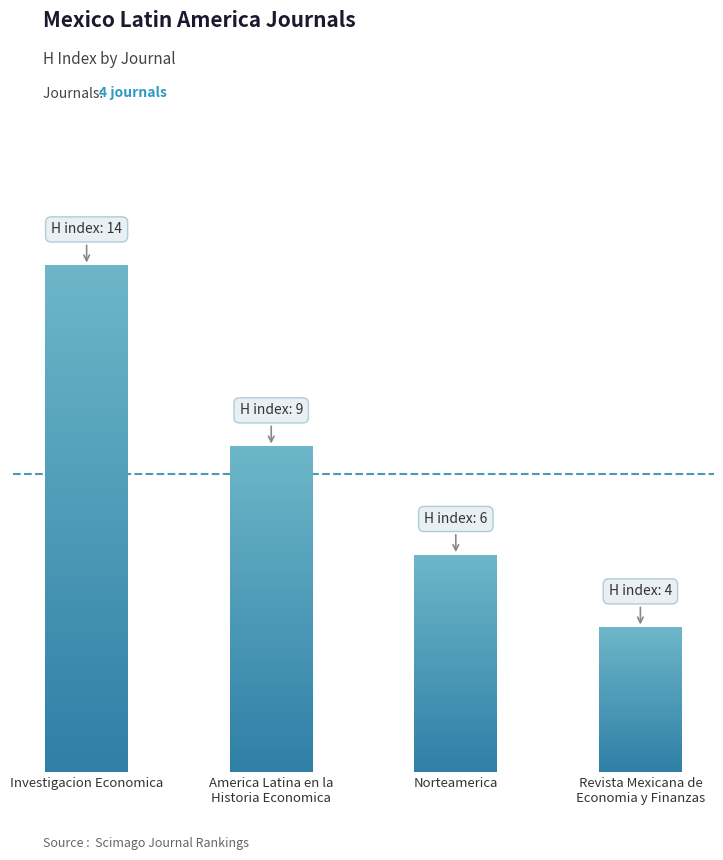

How many series are shown in this chart?

1